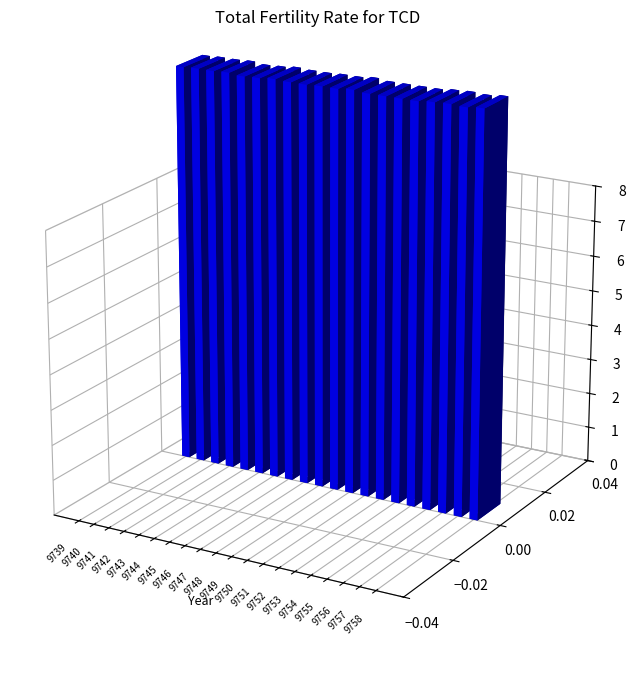

The chart shows a value of 17.7 at 9750. True or false?

False